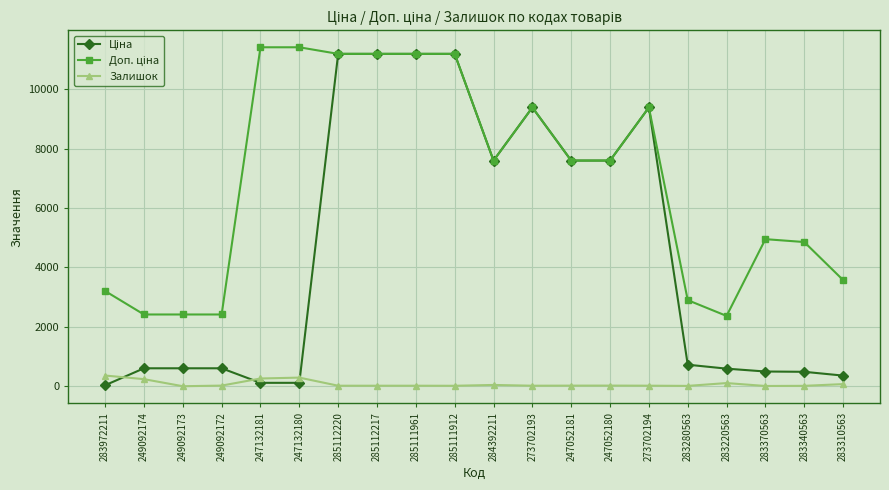

At how many categories does at least one series exceed 9554?

6